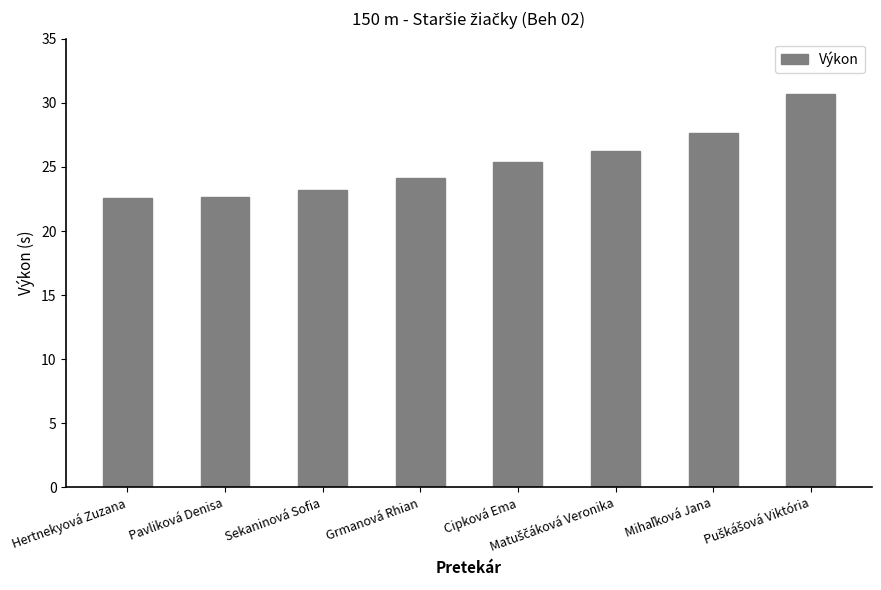

Is it true that the value at Hertnekyová Zuzana is 22.5?

True